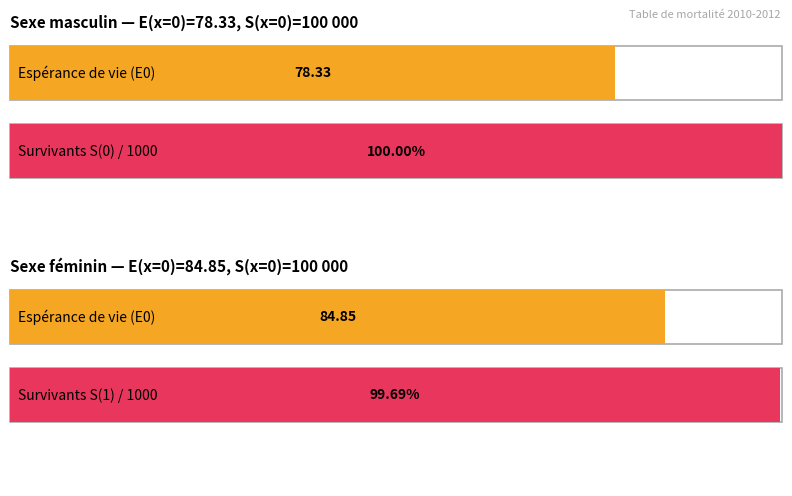

Which series has the largest range (max minus min)?

S(x) Masculin